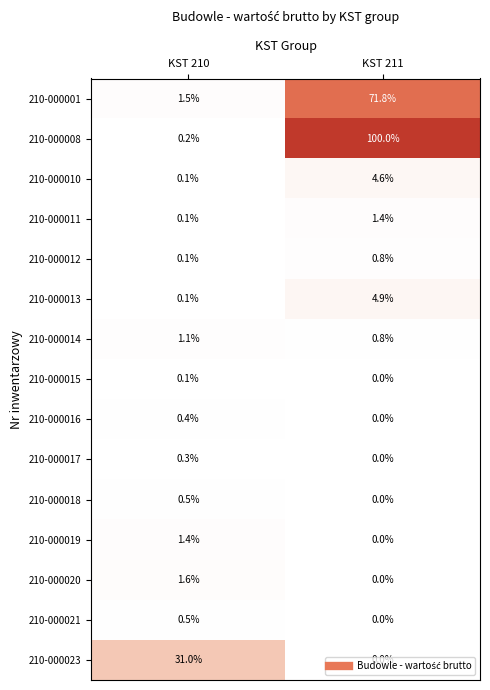

Which series has the largest total across all categories?

210-000008